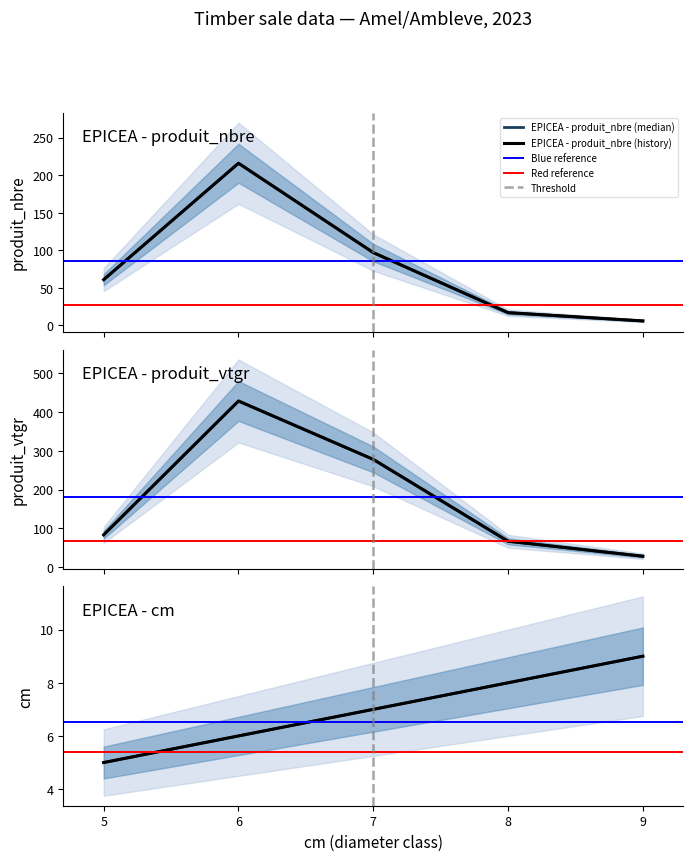

True or false: produit_vtgr and produit_nbre cross at least once.

False